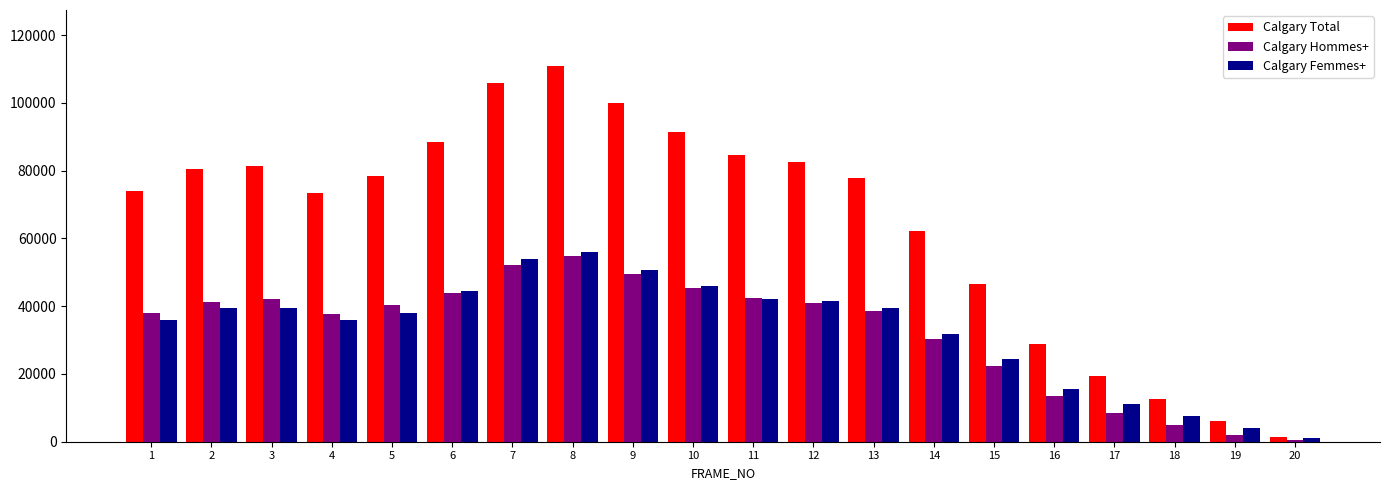

Which label corresponds to the largest value in the chart?

8